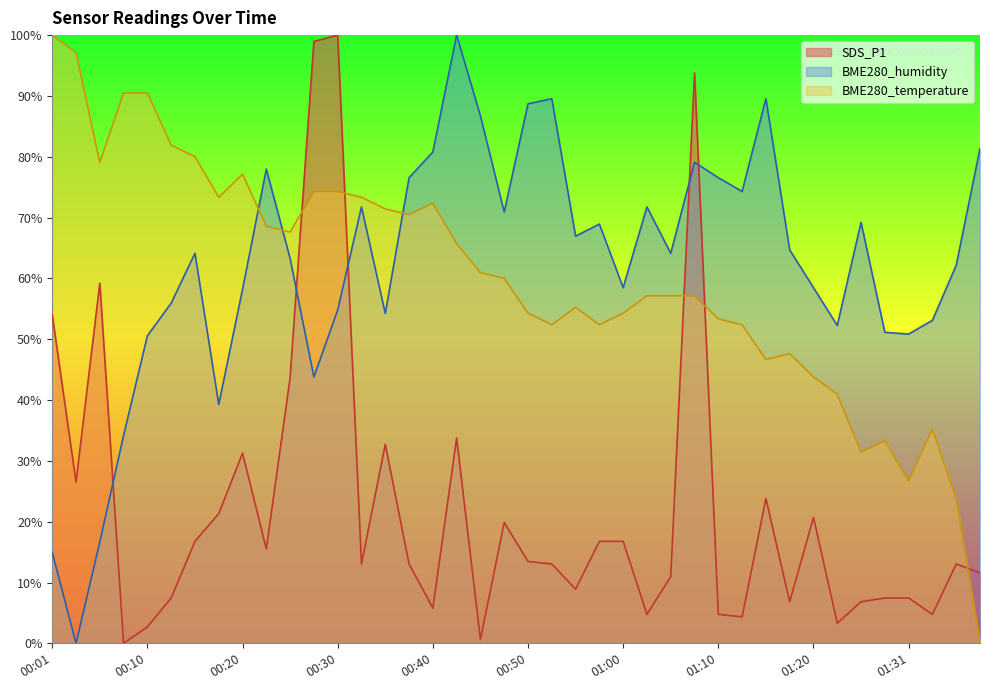

Which category has the lowest value across all series?

00:08